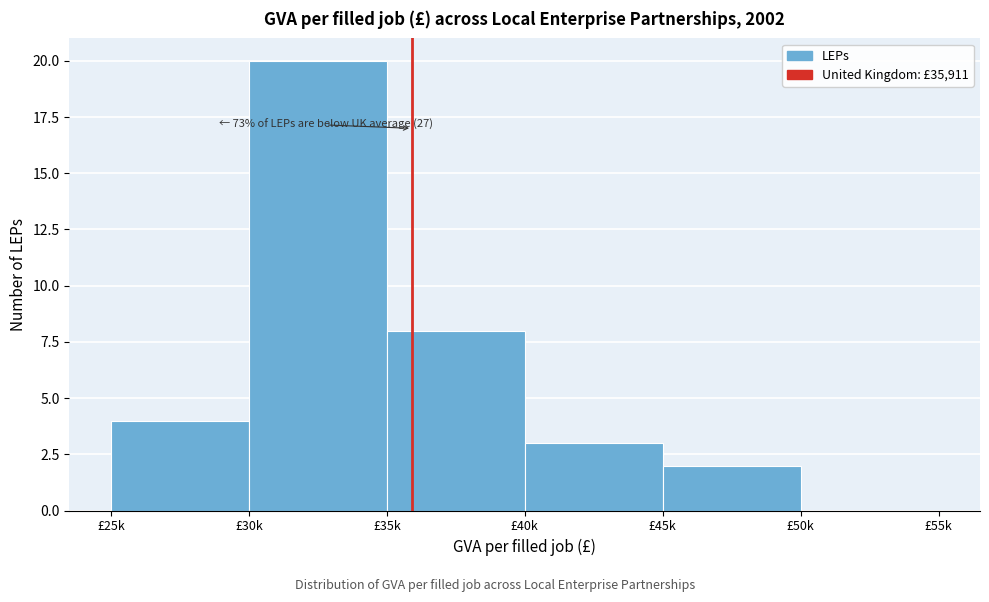

Reading right to left, list all the values displayed in this chart.

£50k=0	£45k=2	£40k=3	£35k=8	£30k=20	£25k=4